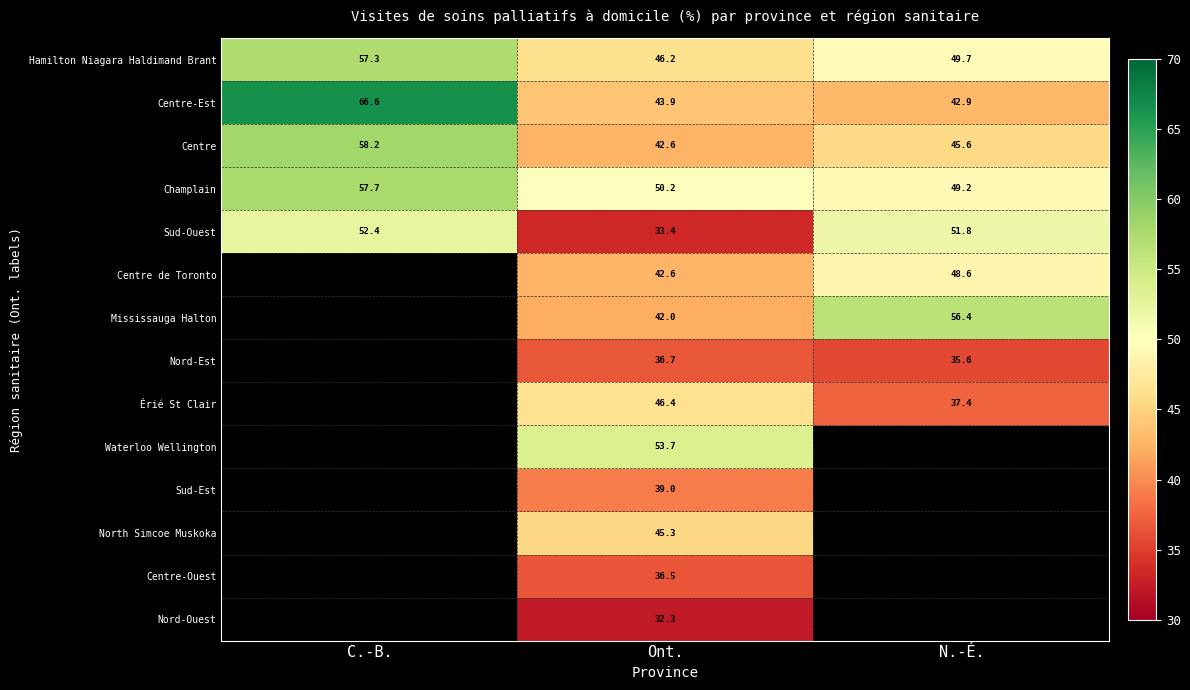

Is the value of Champlain at C.-B. greater than the value of Sud-Ouest at C.-B.?

Yes